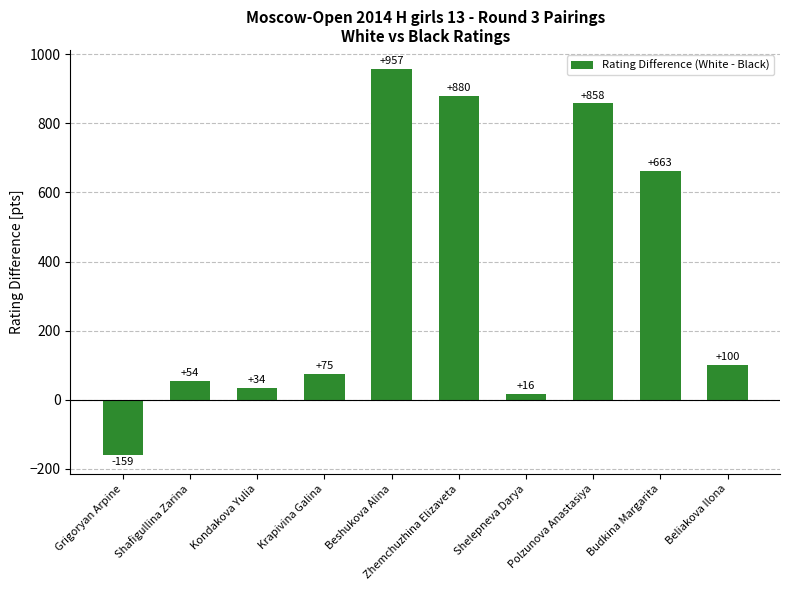

Rank the categories by value from lowest to highest.

Grigoryan Arpine, Shelepneva Darya, Kondakova Yulia, Shafigullina Zarina, Krapivina Galina, Beliakova Ilona, Budkina Margarita, Polzunova Anastasiya, Zhemchuzhina Elizaveta, Beshukova Alina